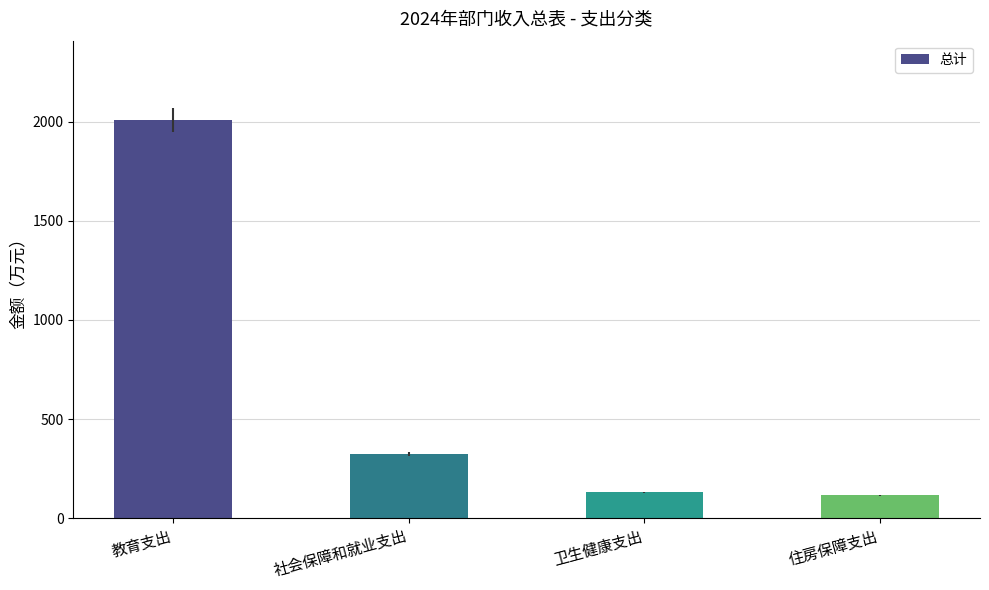

Count the number of data series in this chart.

1